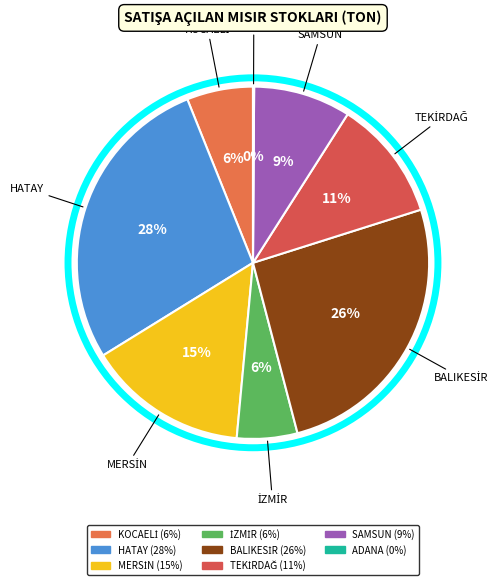

To the nearest percent, what is the average slice percentage?

12%